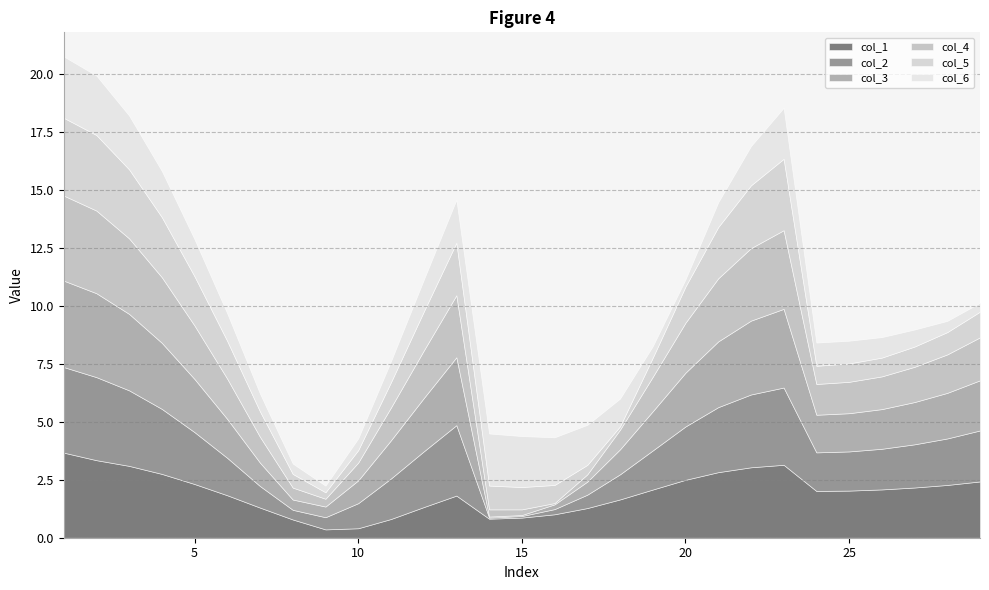

What is the average value of the col_4 series?

1.7